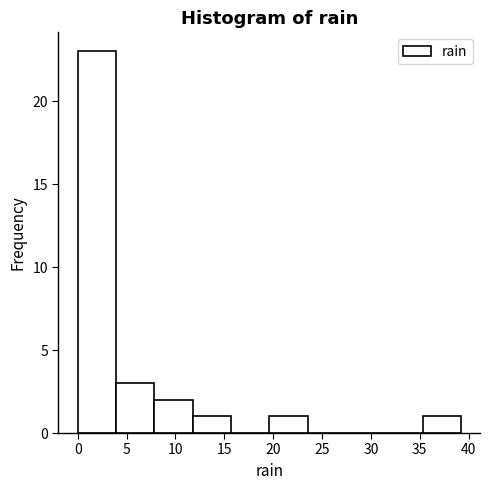

Which range on the x-axis has the tallest bar?

0.0 to 4.0